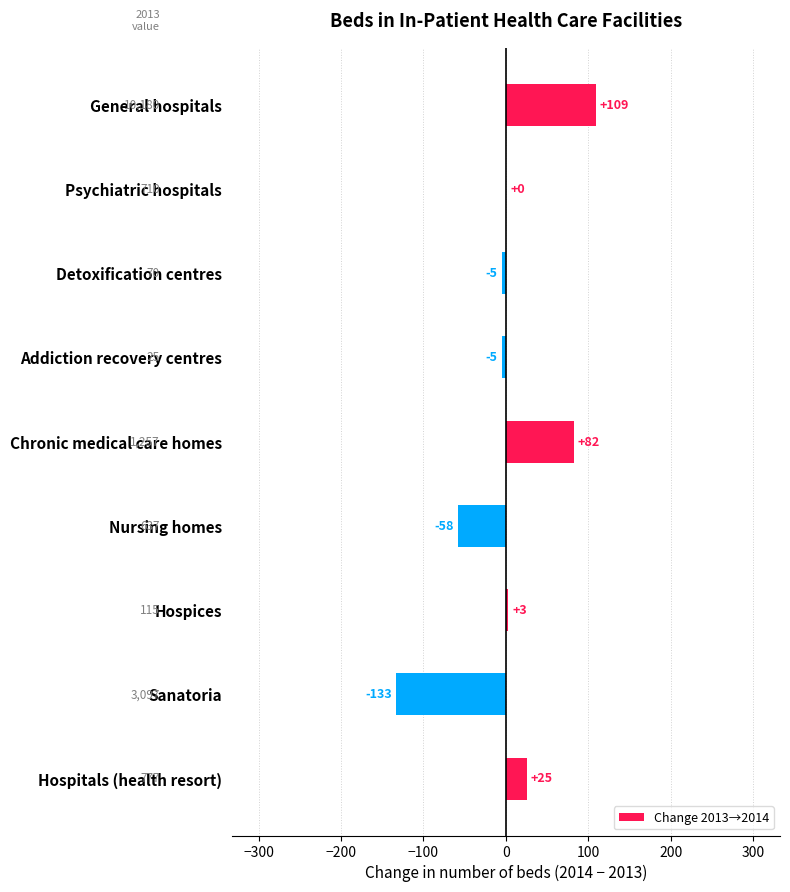

At which label is the value closest to -12?

Detoxification centres